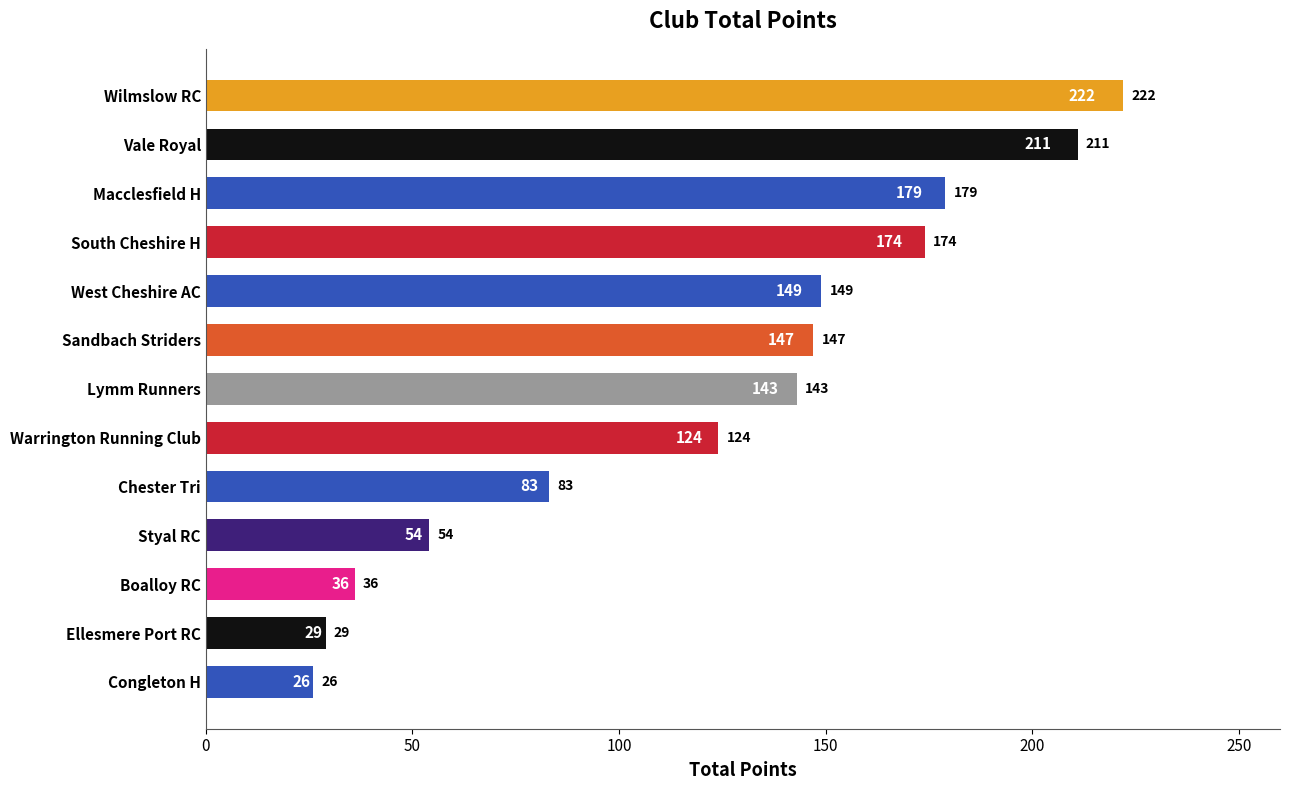

What is the difference between the maximum and minimum values?

196